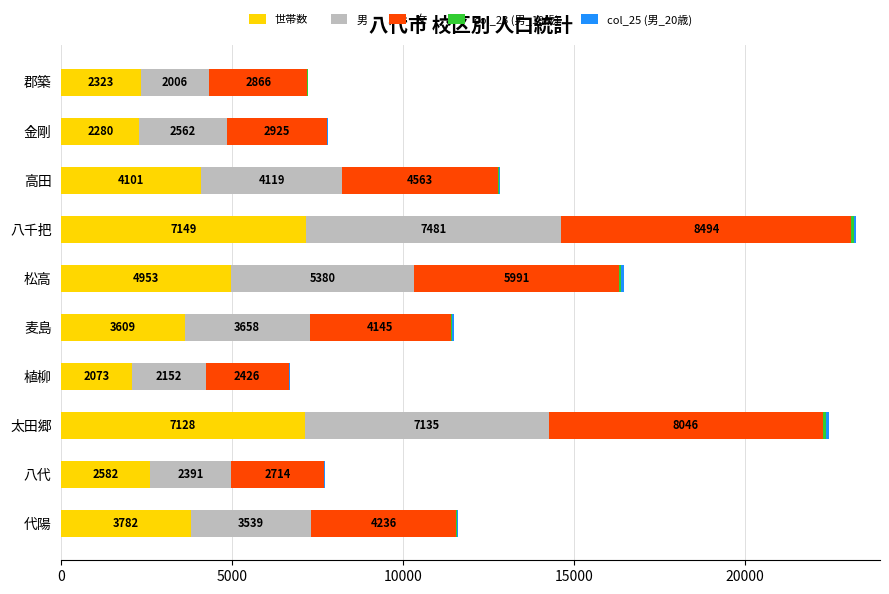

At which label is 世帯数 closest to 4611?

松高